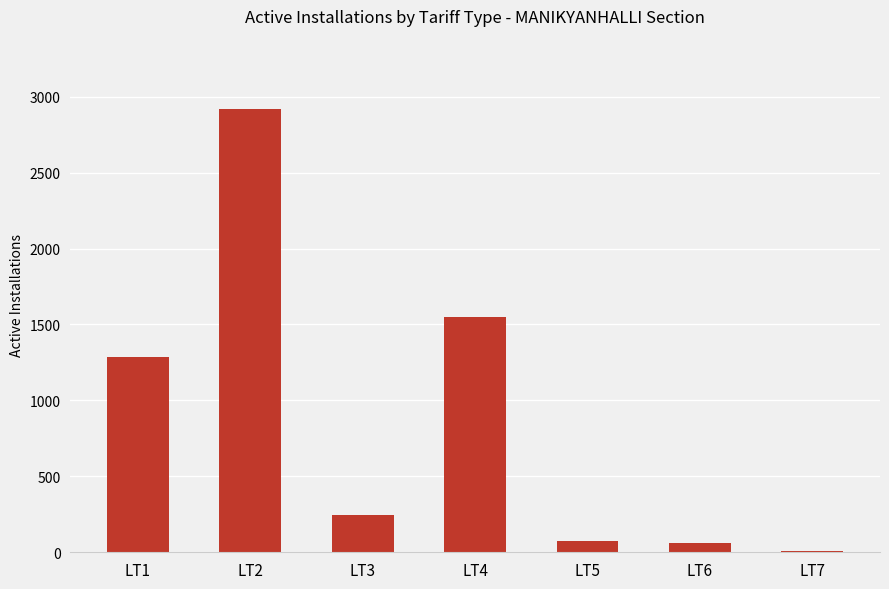

Count the number of data series in this chart.

1